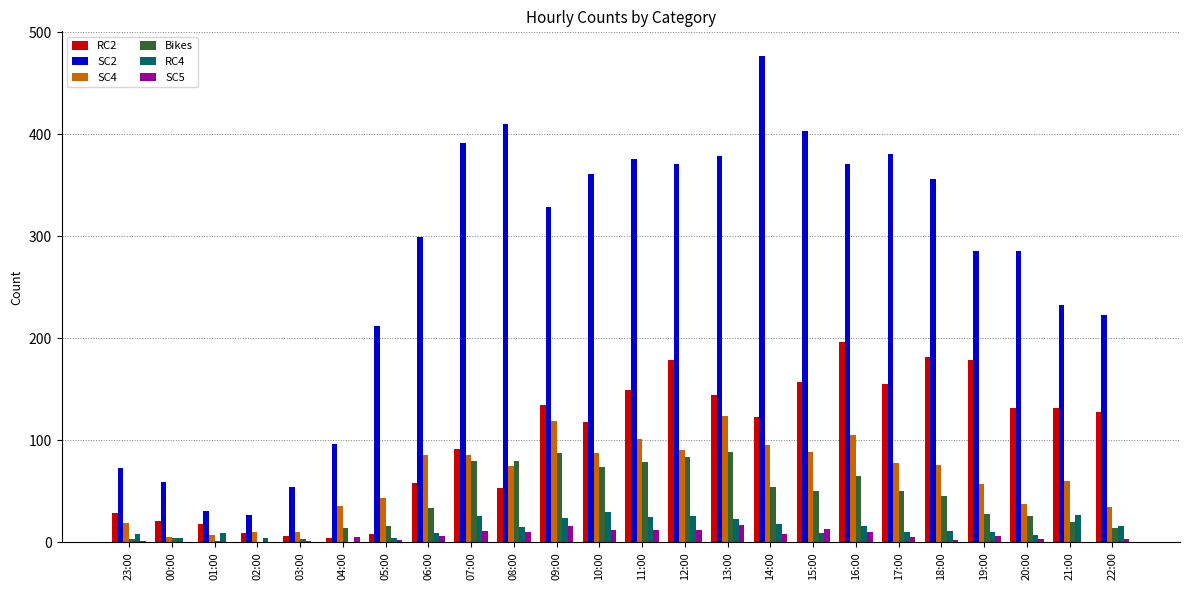

What is the sum of all Bikes values?

1001